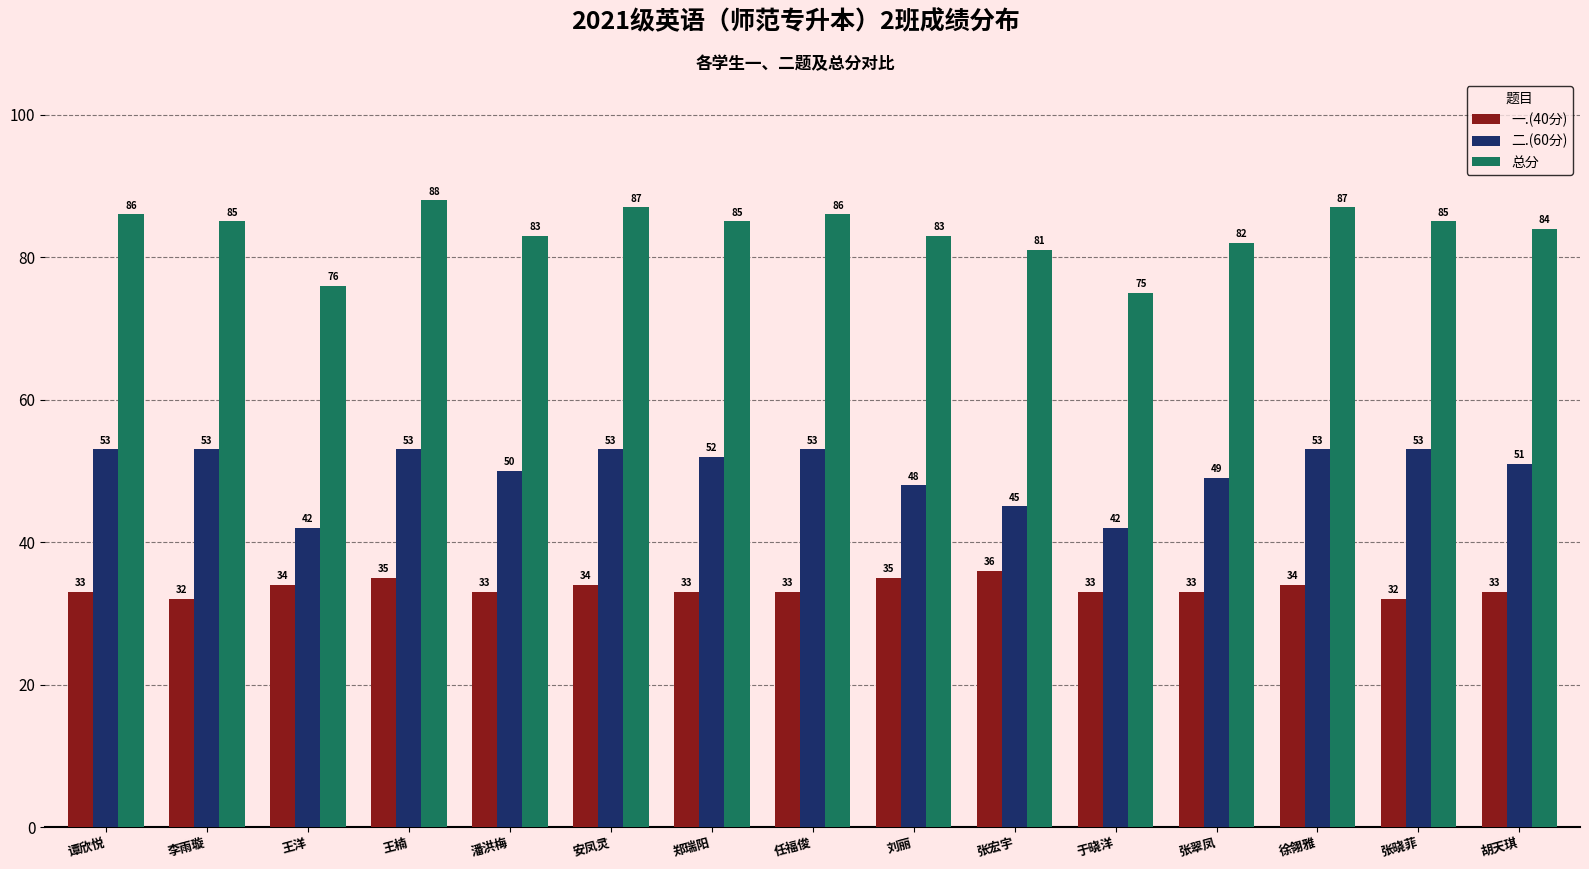

What is the maximum value shown in the chart?

88